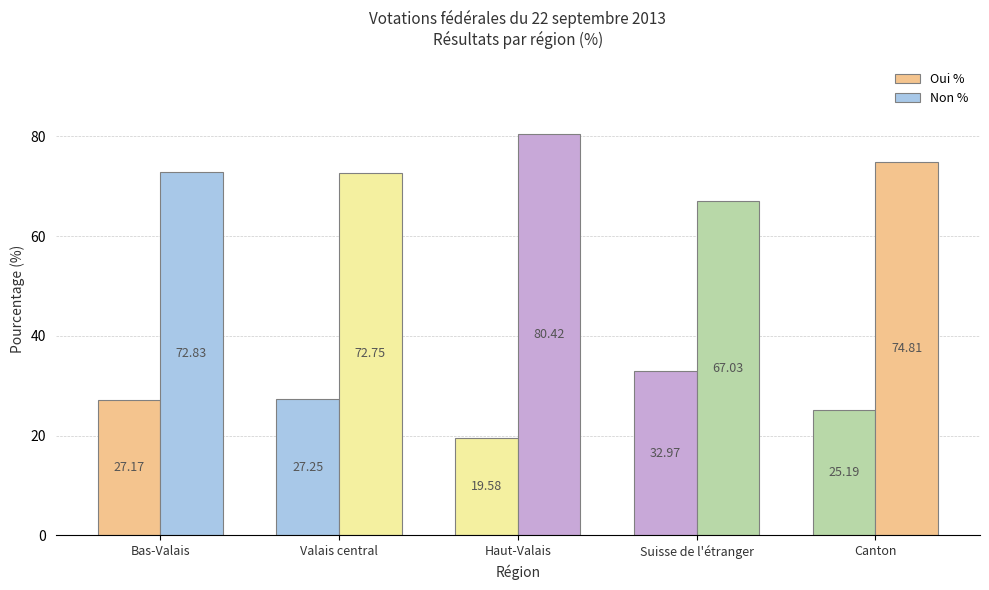

What is the difference between the maximum and minimum values in the Non % series?

13.4